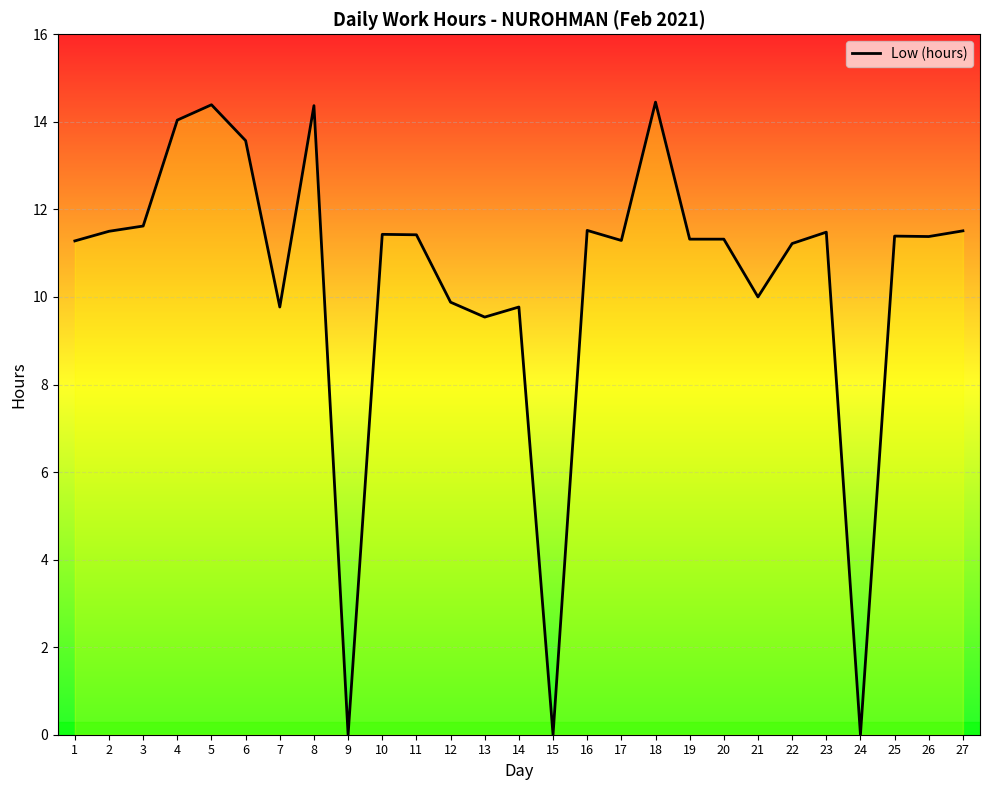

What is the difference between the second highest and minimum values?

14.4